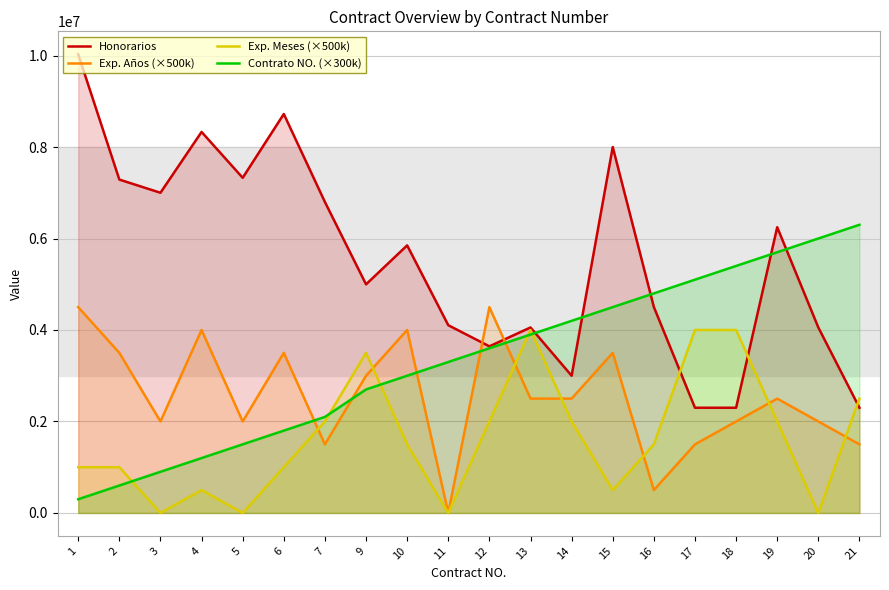

Which series has the largest range (max minus min)?

Honorarios